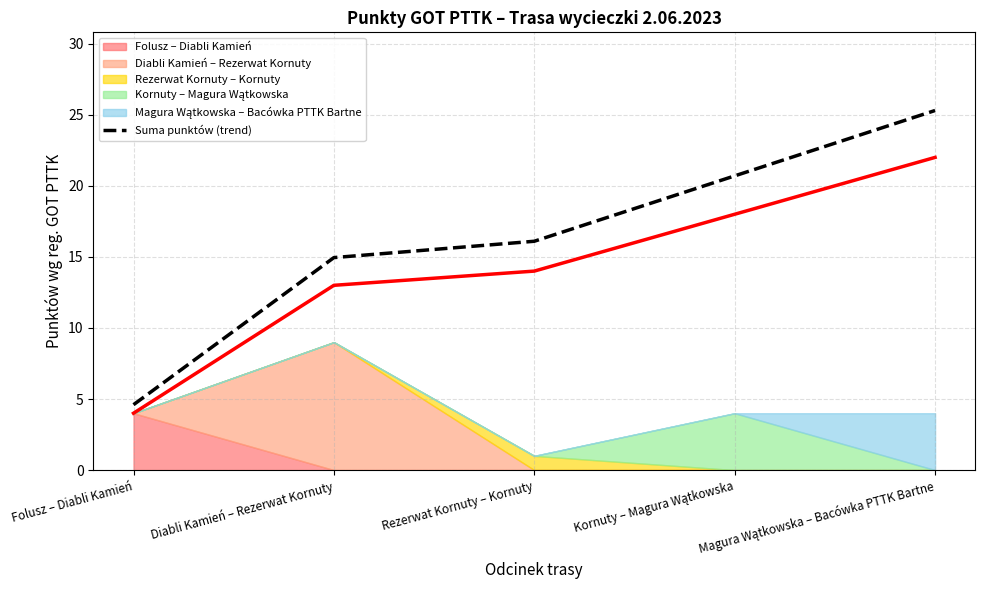

What is the label of the 1st point from the right?

Magura Wątkowska – Bacówka PTTK Bartne